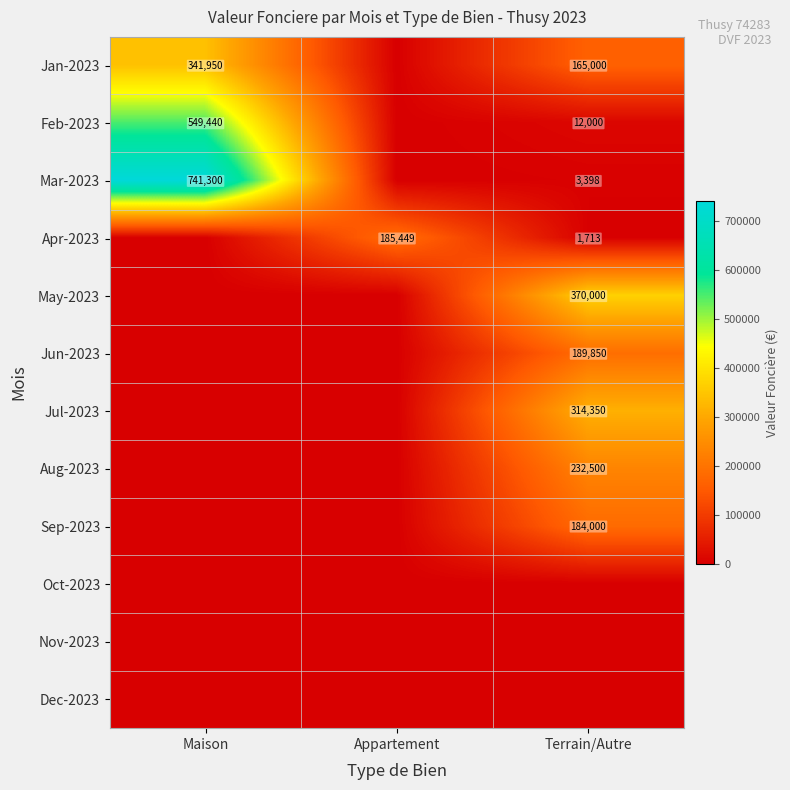

True or false: Jun-2023 has a value of 189850 at Terrain/Autre.

True